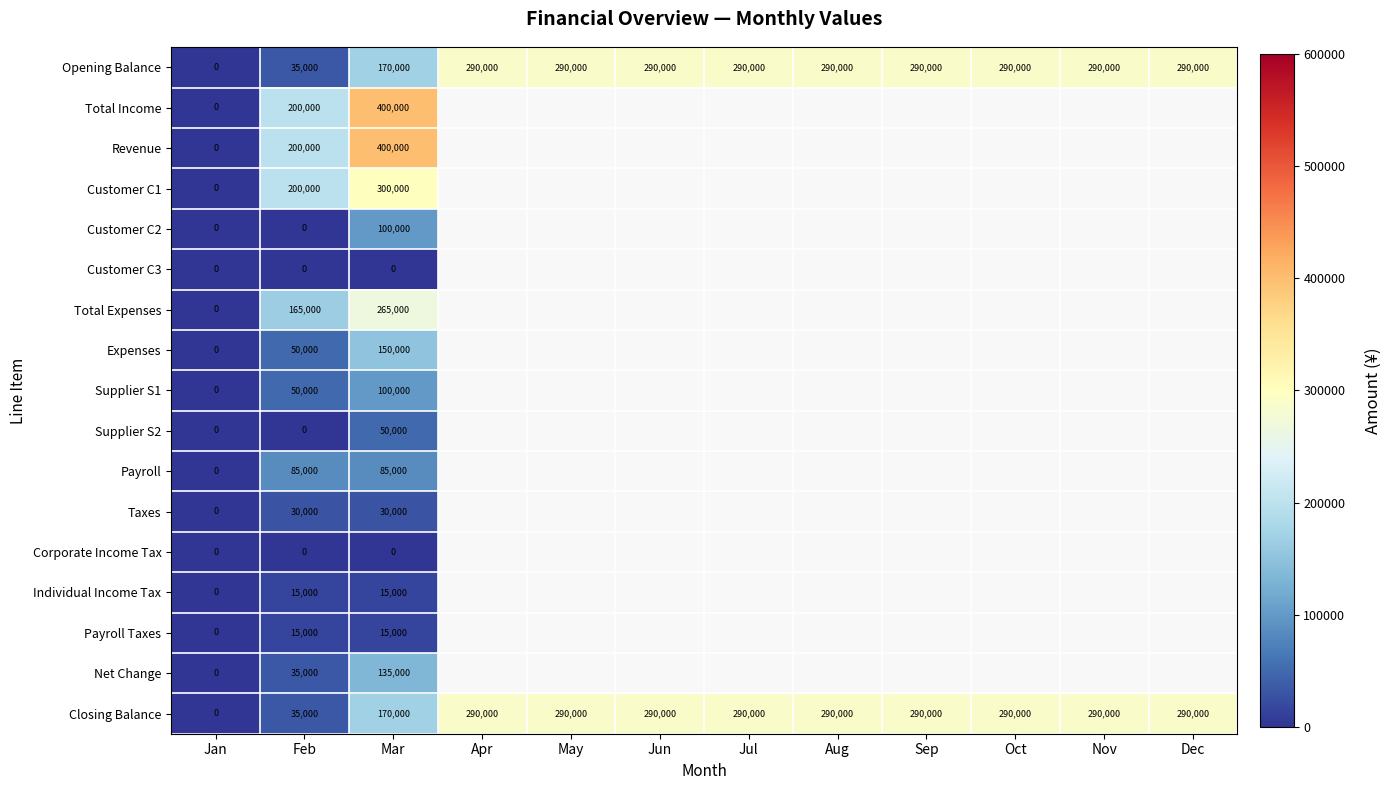

The Customer C1 series shows 200000 at Feb. True or false?

True